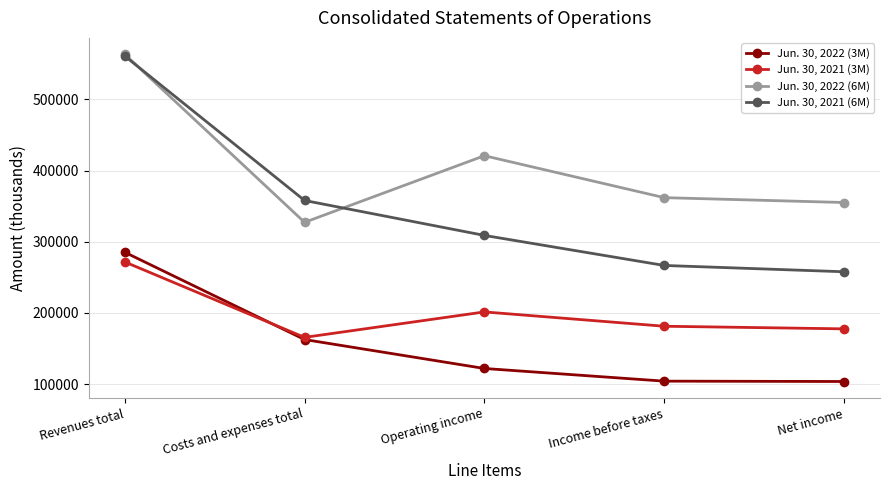

True or false: Jun. 30, 2022 (3M) has a value of 103688 at Net income.

True